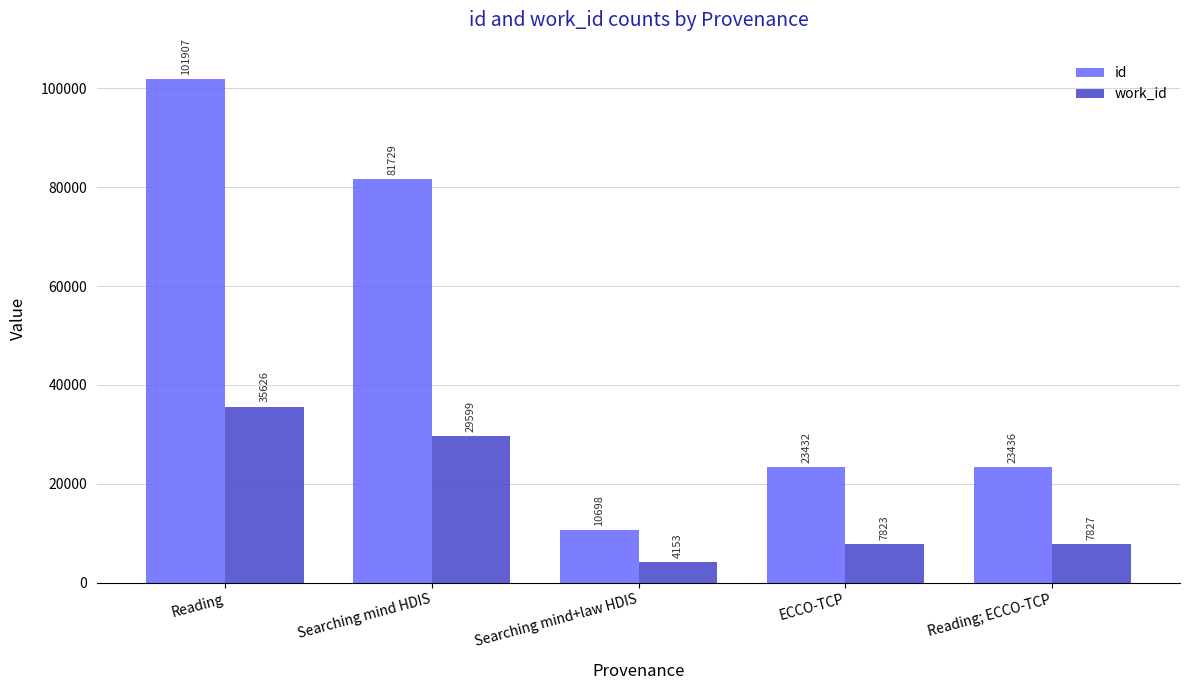

Read the id value at Searching mind HDIS.

81729